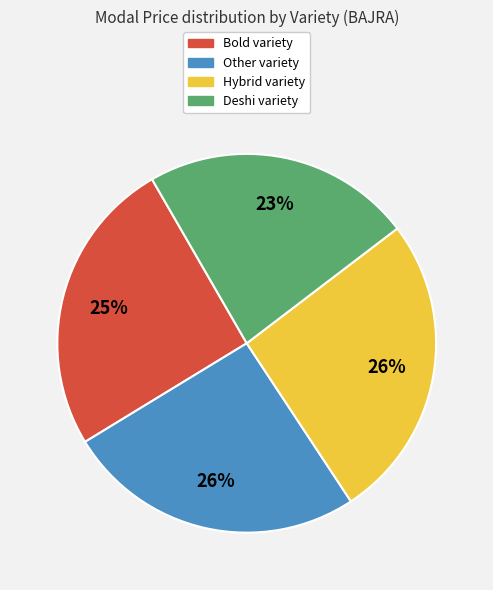

The Hybrid slice represents 26% of the pie. True or false?

True